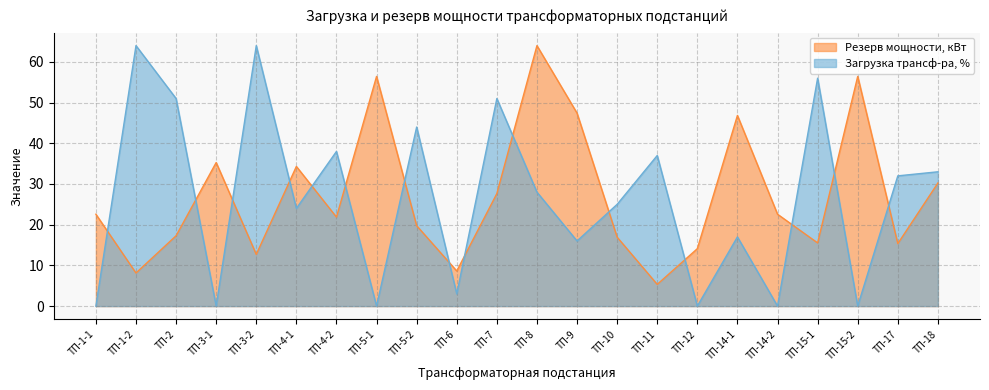

Reading left to right, extract all data points from this chart.

Загрузка трансф-ра, %: ТП-1-1=0.0	ТП-1-2=64.0	ТП-2=51.0	ТП-3-1=0.0	ТП-3-2=64.0	ТП-4-1=24.0	ТП-4-2=38.0	ТП-5-1=0.0	ТП-5-2=44.0	ТП-6=3.0	ТП-7=51.0	ТП-8=28.0	ТП-9=16.0	ТП-10=25.0	ТП-11=37.0	ТП-12=0.0	ТП-14-1=17.0	ТП-14-2=0.0	ТП-15-1=56.0	ТП-15-2=0.0	ТП-17=32.0	ТП-18=33.0
Резерв мощности, кВт: ТП-1-1=22.6	ТП-1-2=8.1	ТП-2=17.3	ТП-3-1=35.3	ТП-3-2=12.7	ТП-4-1=34.3	ТП-4-2=21.9	ТП-5-1=56.4	ТП-5-2=19.8	ТП-6=8.6	ТП-7=27.7	ТП-8=64.0	ТП-9=47.4	ТП-10=16.9	ТП-11=5.3	ТП-12=14.1	ТП-14-1=46.8	ТП-14-2=22.6	ТП-15-1=15.5	ТП-15-2=56.4	ТП-17=15.4	ТП-18=30.3